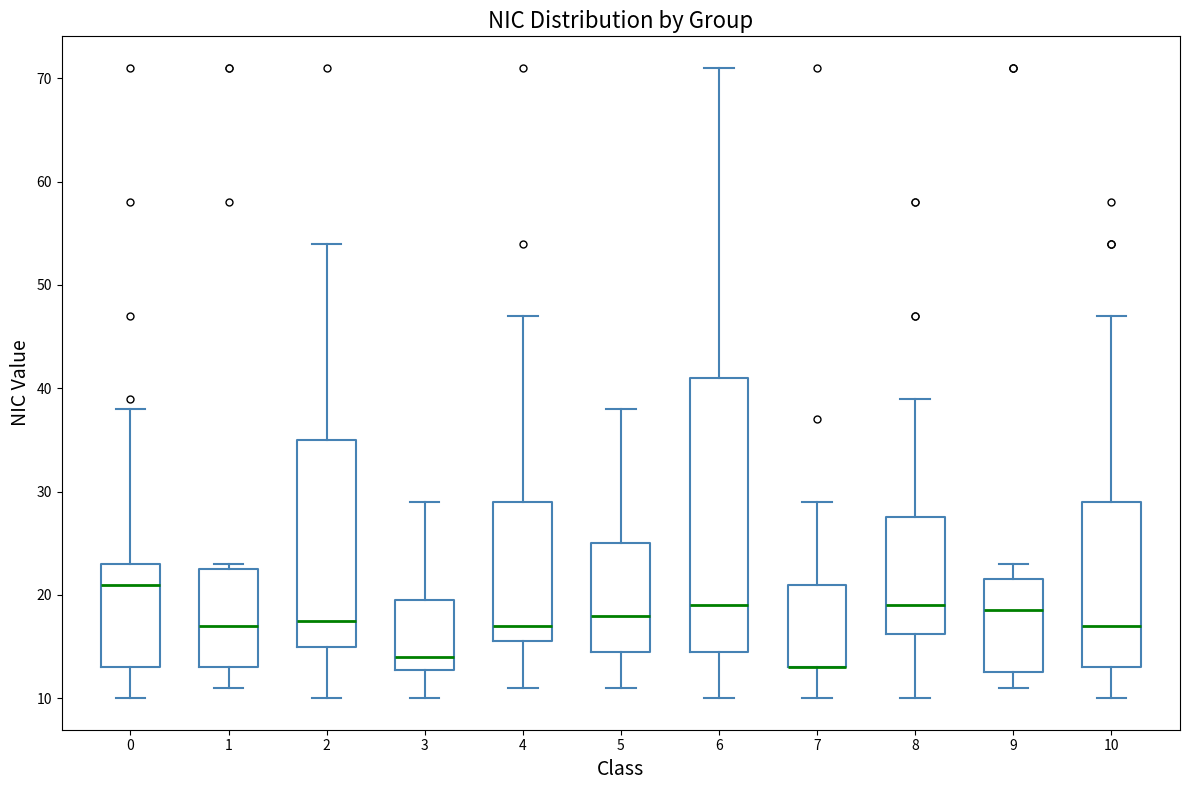

Where is the lower edge of the box at x = 8 on the y-axis? The values are not printed on the chart, so give them approximately, as read against the axis.

16